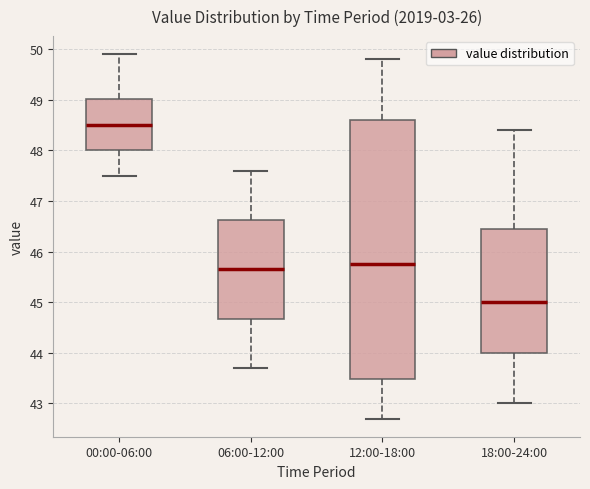

Reading left to right, transcribe this box plot: for each box, give where its median line is, the range the box spans, and where its two whiskers end, as read against the y-axis. The values are not printed on the chart, so give them approximately, as read against the axis.

00:00-06:00: median 48.5, box 48.0 to 49.0, whiskers 47.5 to 49.9
06:00-12:00: median 45.7, box 44.7 to 46.6, whiskers 43.7 to 47.6
12:00-18:00: median 45.8, box 43.5 to 48.6, whiskers 42.7 to 49.8
18:00-24:00: median 45.0, box 44.0 to 46.5, whiskers 43.0 to 48.4